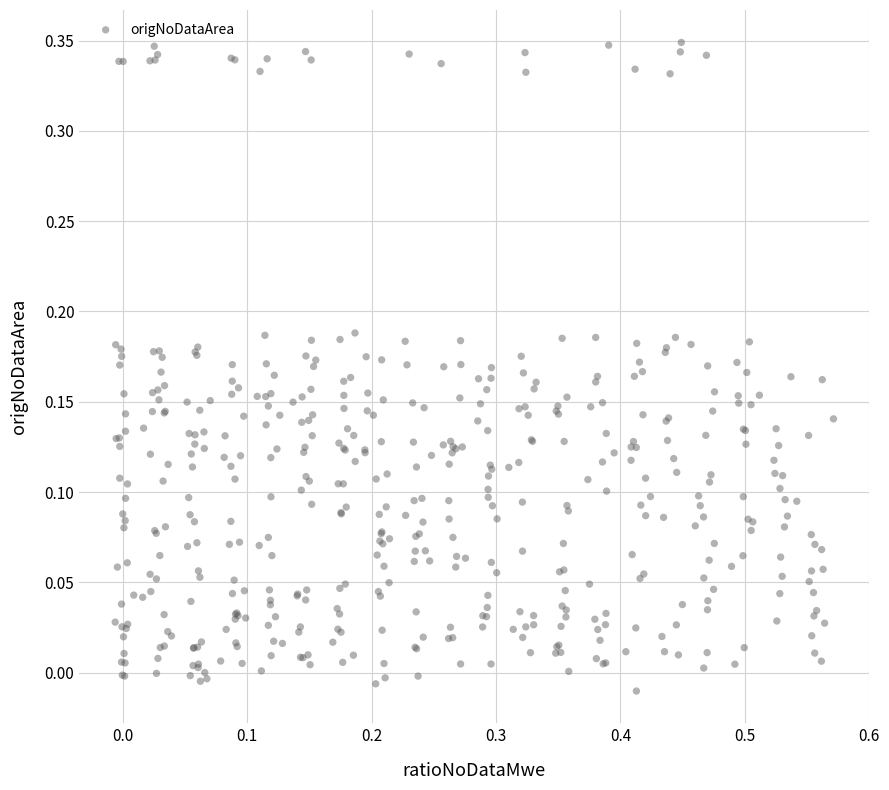

What is the range of Y values (max minus min)?

0.4